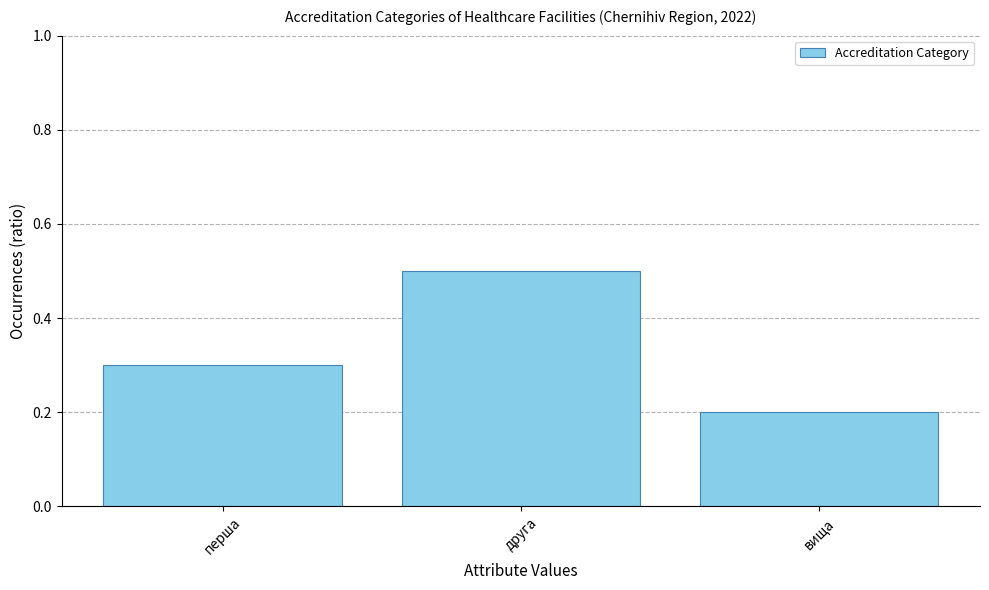

The value at вища is 0.2. True or false?

True